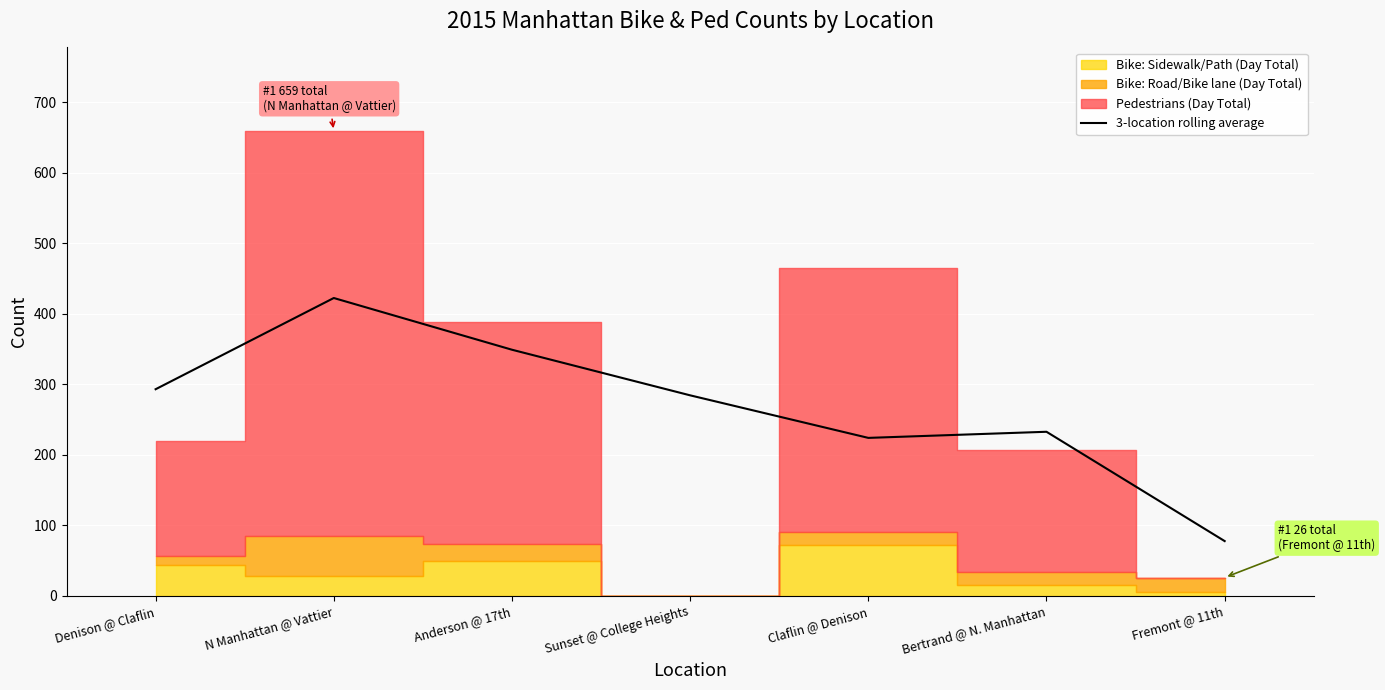

What is the ratio of the value at Fremont @ 11th to the value at Claflin @ Denison?

0.3